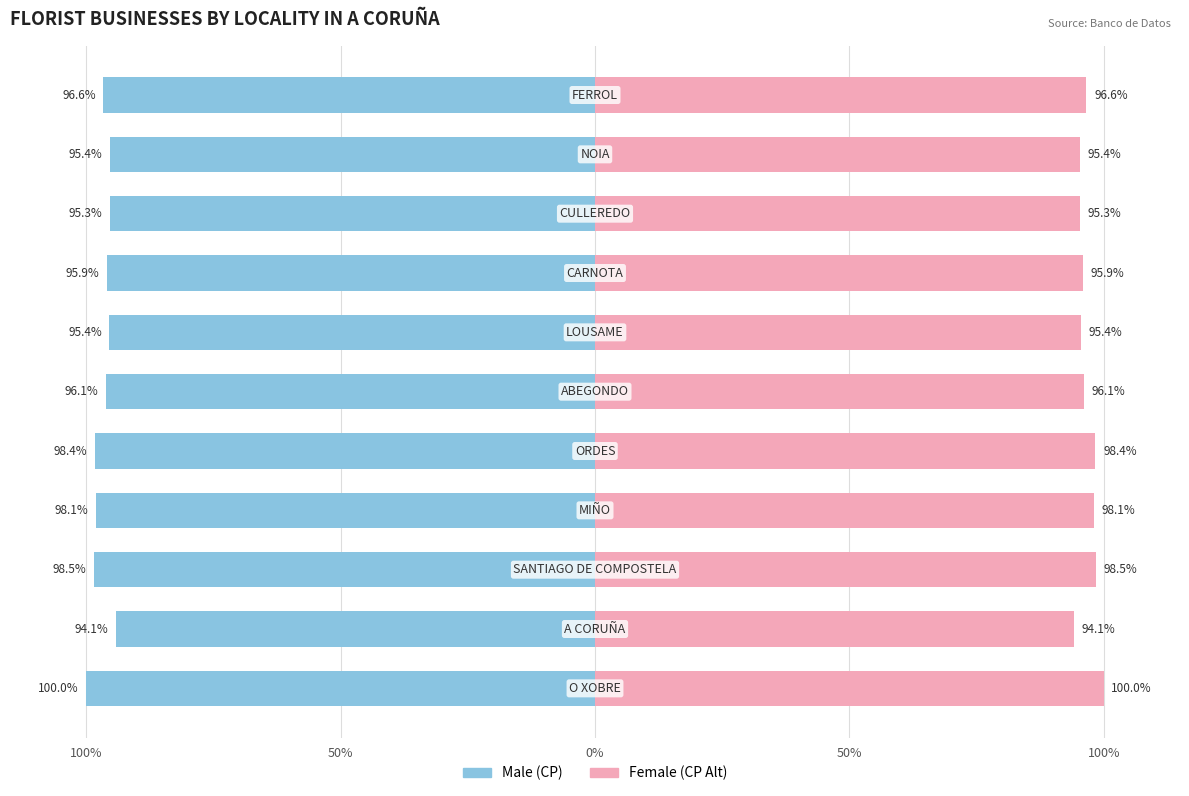

Reading left to right, list all the values displayed in this chart.

Male: -100.0	-94.1	-98.5	-98.1	-98.4	-96.1	-95.4	-95.9	-95.3	-95.4	-96.6
Female: 100.0	94.1	98.5	98.1	98.4	96.1	95.4	95.9	95.3	95.4	96.6